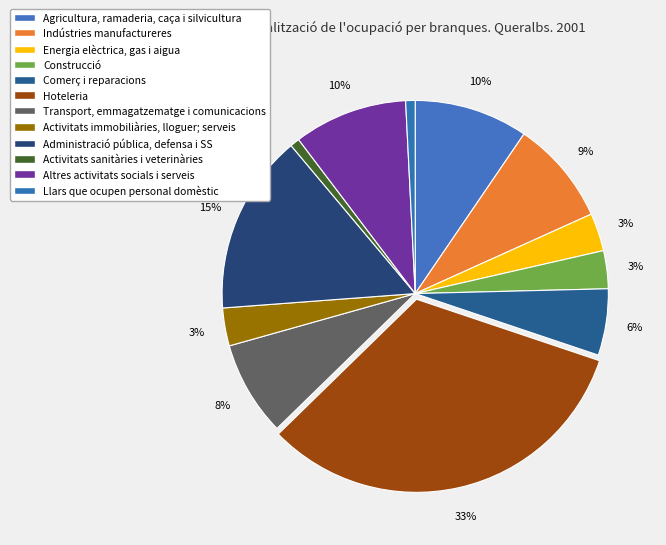

How many slices are in this pie chart?

12